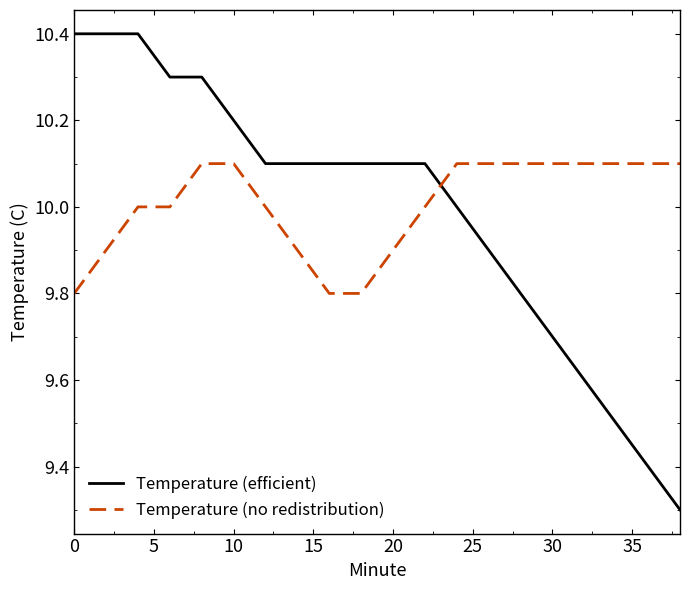

Which series has the widest spread of values?

Temperature (efficient)